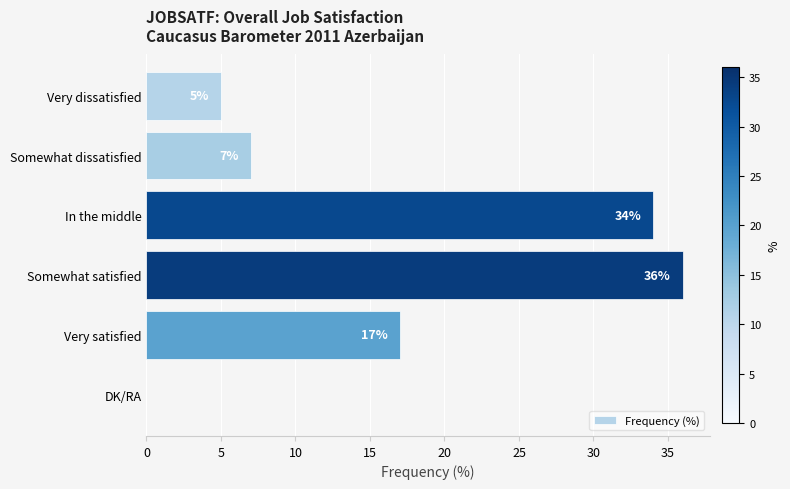

What is the maximum value shown in the chart?

36